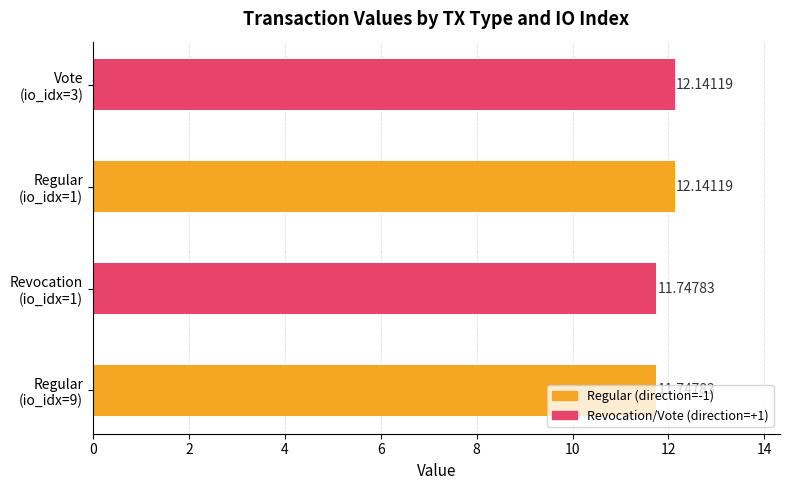

What is the sum of all values?

47.8